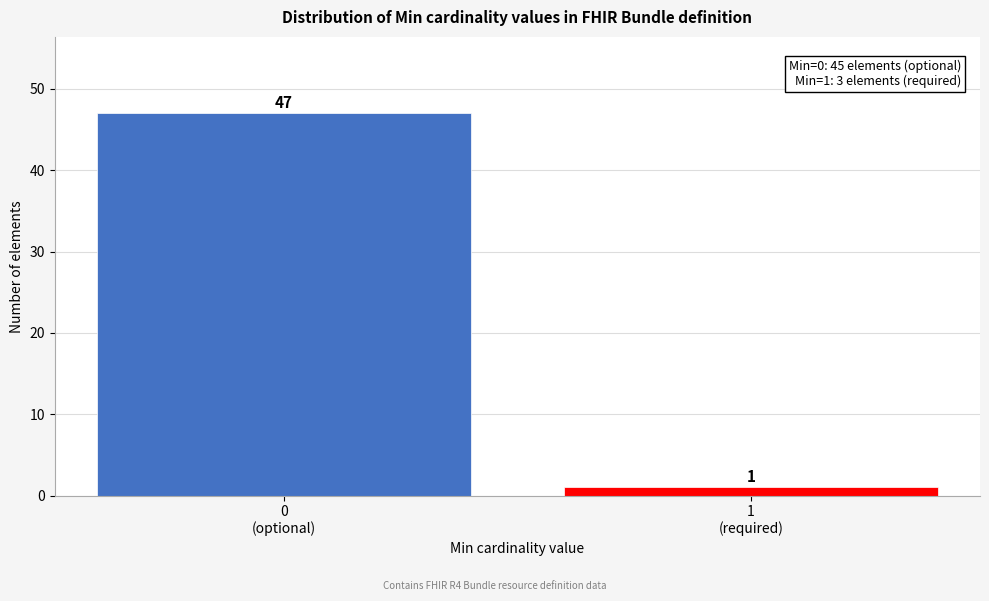

Reading left to right, extract all data points from this chart.

47	1